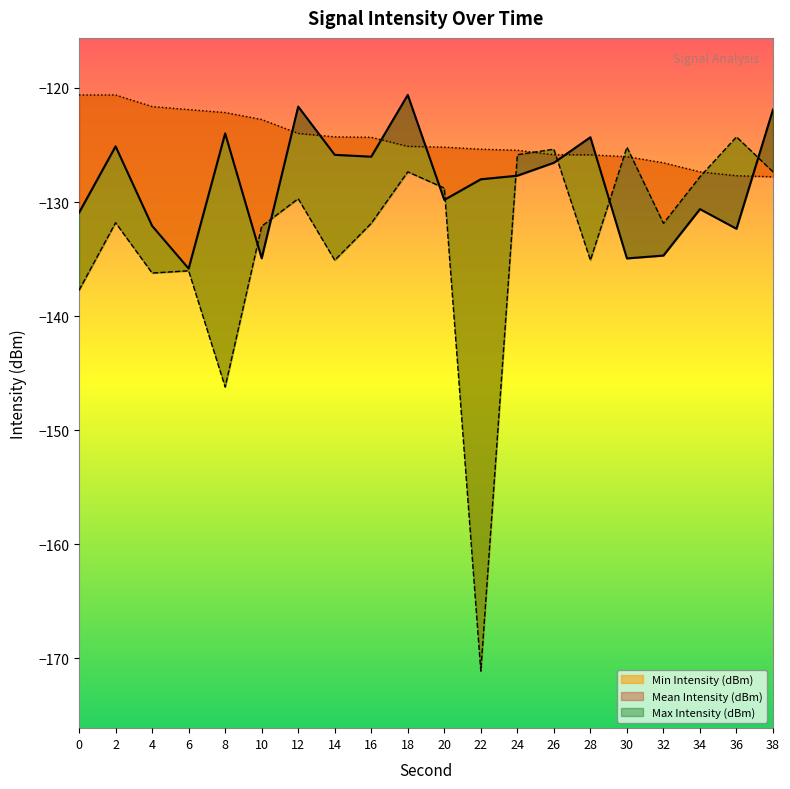

Which has a higher value, 26 or 22?

26